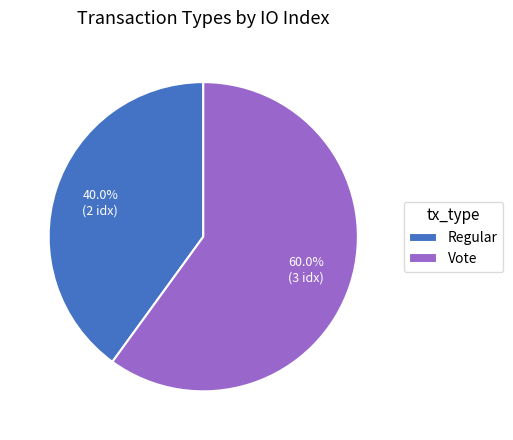

What is the ratio of the value at Regular to the value at Vote?

0.7